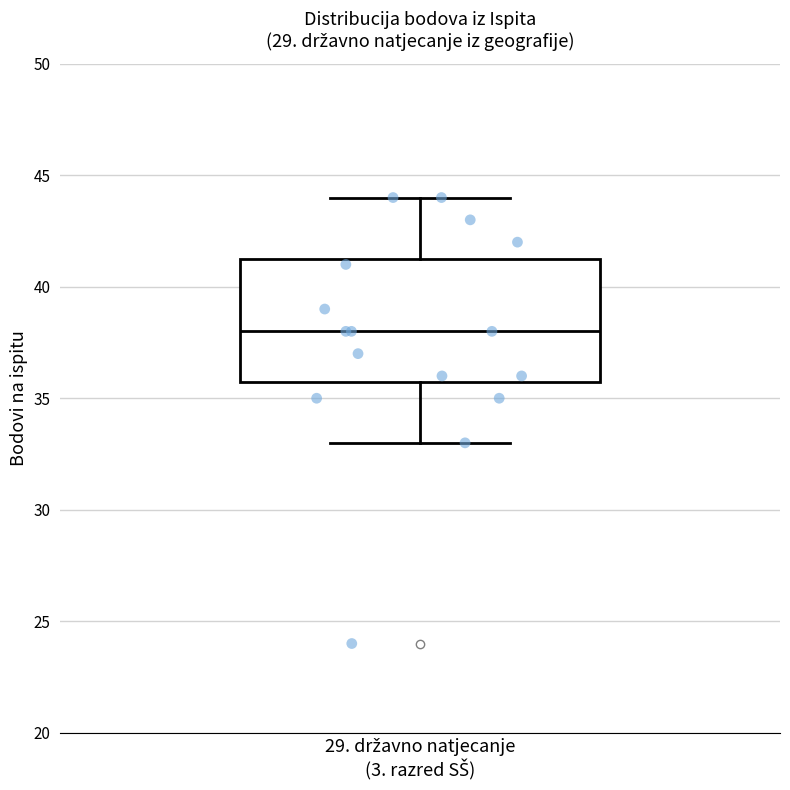

Where is the lower edge of the box for 29. državno natjecanje (3. razred SŠ) on the y-axis? The values are not printed on the chart, so give them approximately, as read against the axis.

36.0